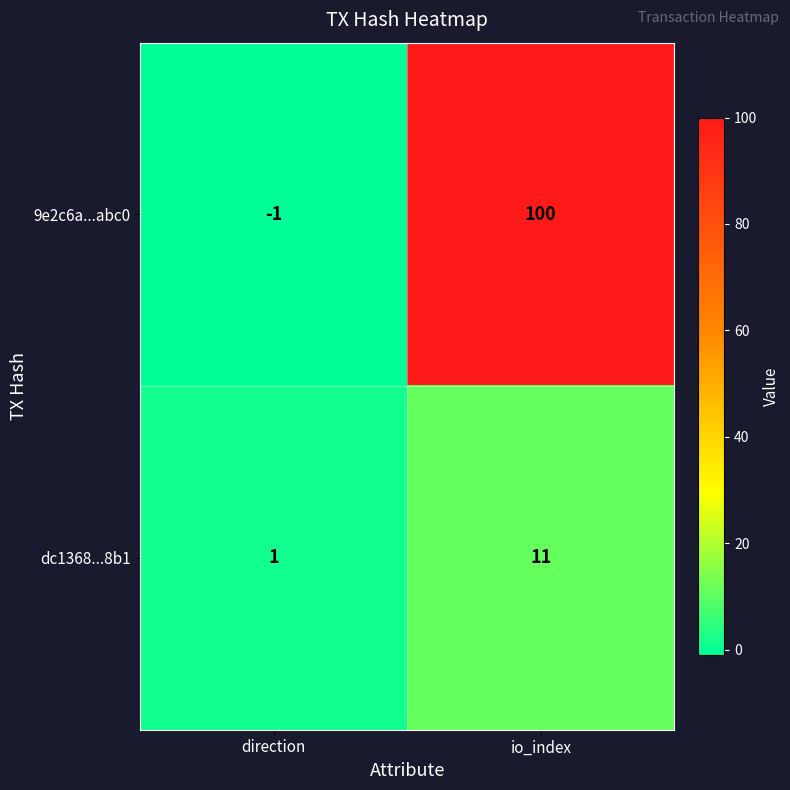

Rank the series by their average value, from lowest to highest.

dc1368...8b1, 9e2c6a...abc0